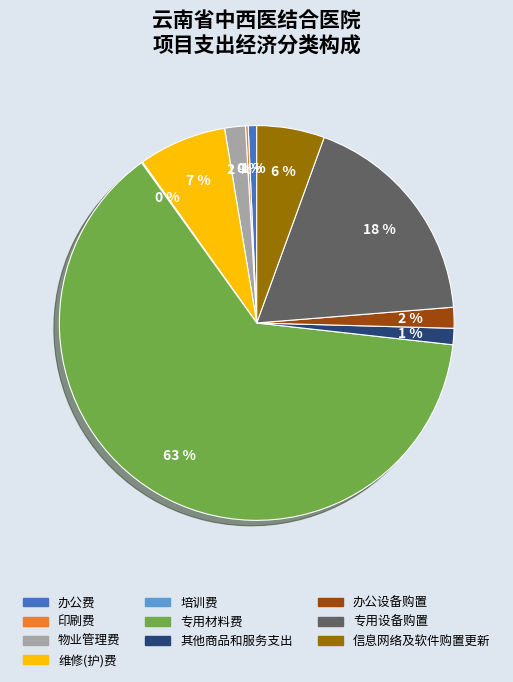

To the nearest percent, what is the average slice percentage?

10%